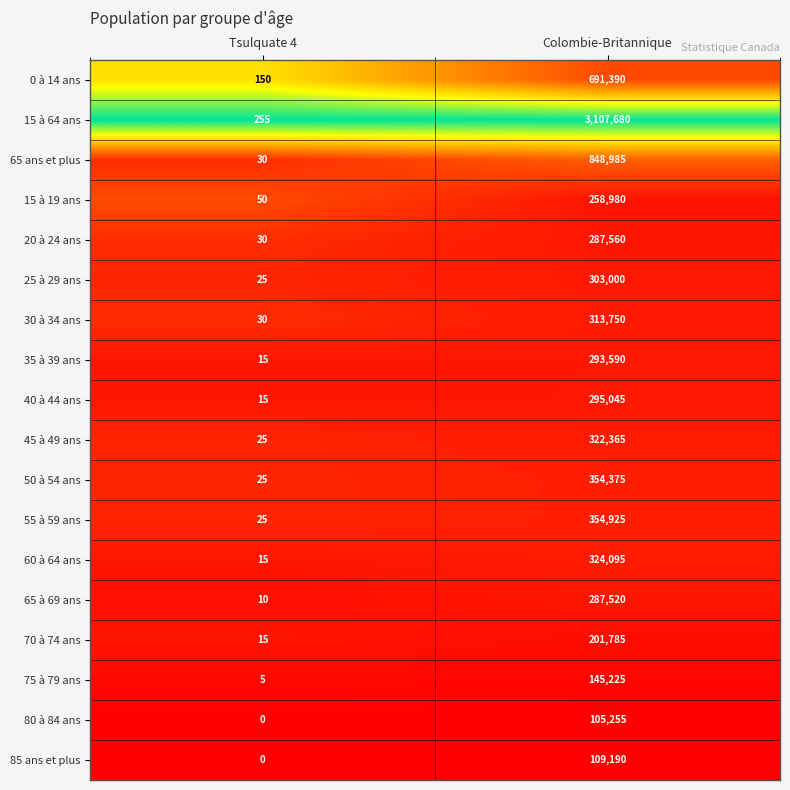

The value of 65 à 69 ans at Tsulquate 4 is 5. True or false?

False